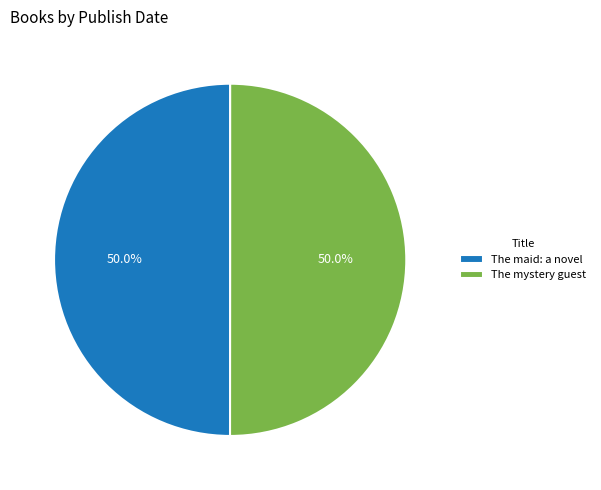

What is the ratio of the value at The mystery guest to the value at The maid: a novel?

1.0